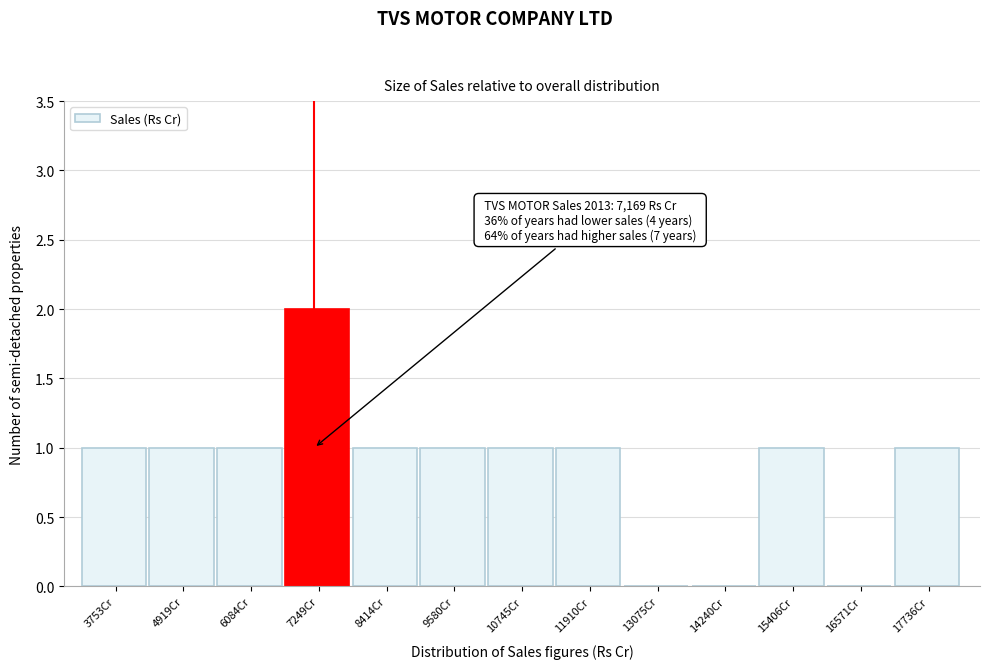

Which range on the x-axis has the tallest bar?

6600 to 7800